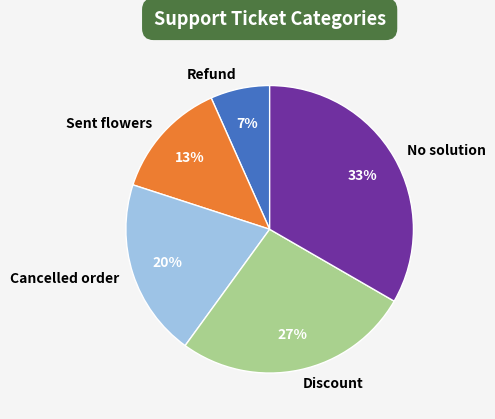

Do Sent flowers and Cancelled order together represent more than half of the pie?

No